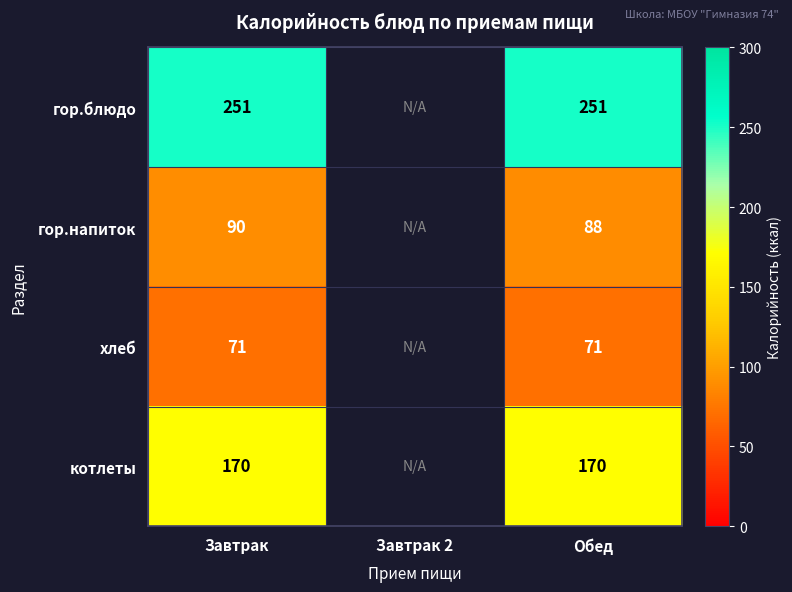

Between Завтрак and Обед, which series saw the biggest shift?

гор.напиток